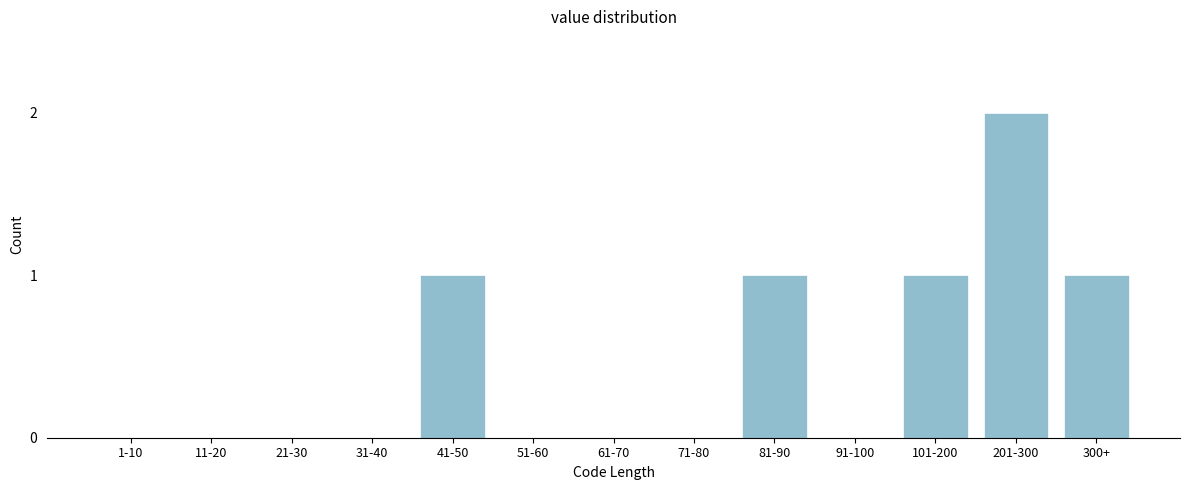

Reading right to left, what are all the values shown in this chart?

300+=1	201-300=2	101-200=1	91-100=0	81-90=1	71-80=0	61-70=0	51-60=0	41-50=1	31-40=0	21-30=0	11-20=0	1-10=0